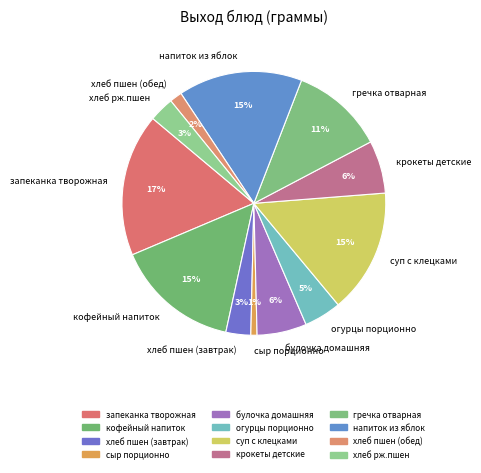

Is there a majority slice in this chart?

No